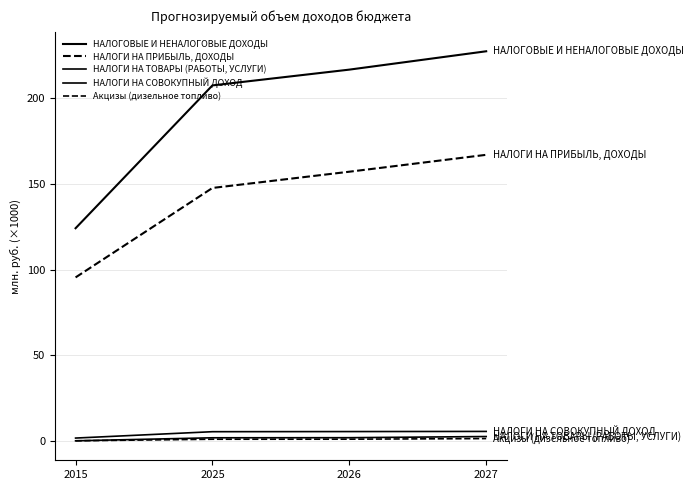

Is this an area chart (filled region under the line)?

No